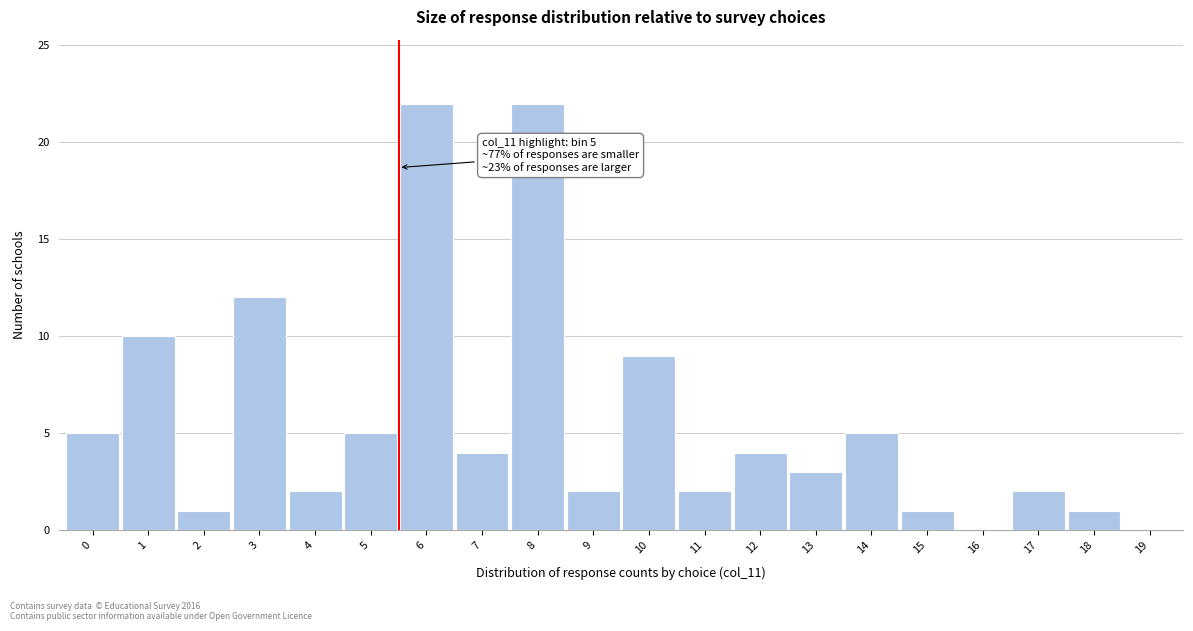

Reading left to right, extract all data points from this chart.

0=5	1=10	2=1	3=12	4=2	5=5	6=22	7=4	8=22	9=2	10=9	11=2	12=4	13=3	14=5	15=1	16=0	17=2	18=1	19=0